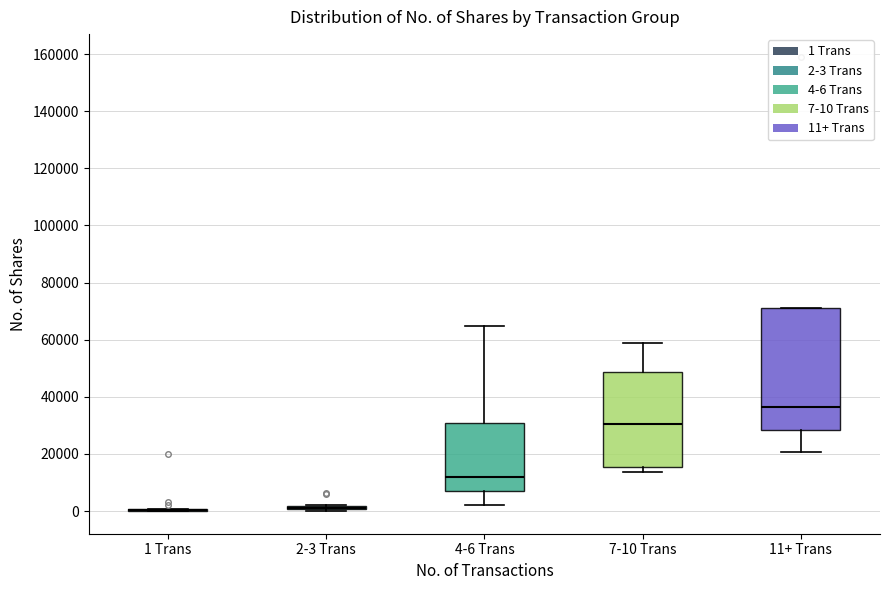

Comparing the boxes themselves (not the whiskers), which one is the tallest?

11+ Trans